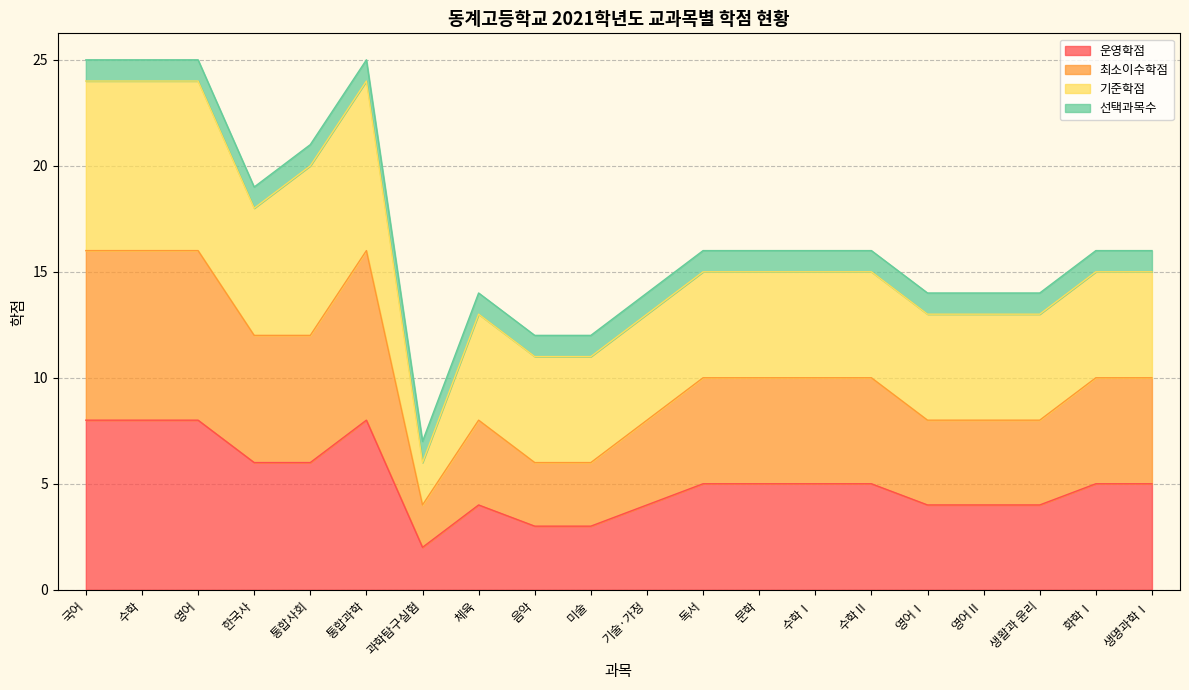

True or false: 운영학점 and 최소이수학점 cross at least once.

False